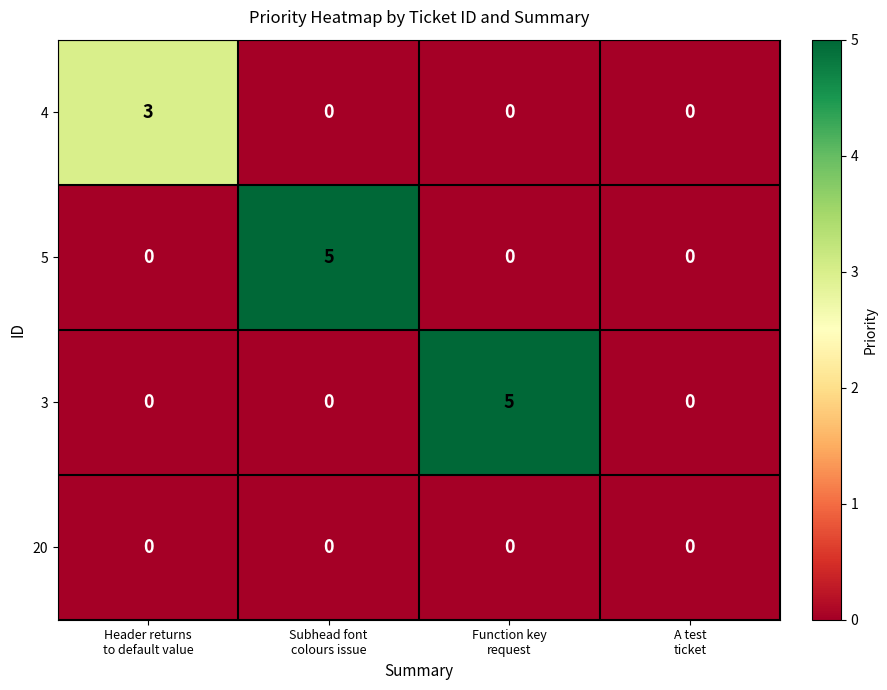

Reading left to right, what are all the values shown in this chart?

4: 3	0	0	0
5: 0	5	0	0
3: 0	0	5	0
20: 0	0	0	0